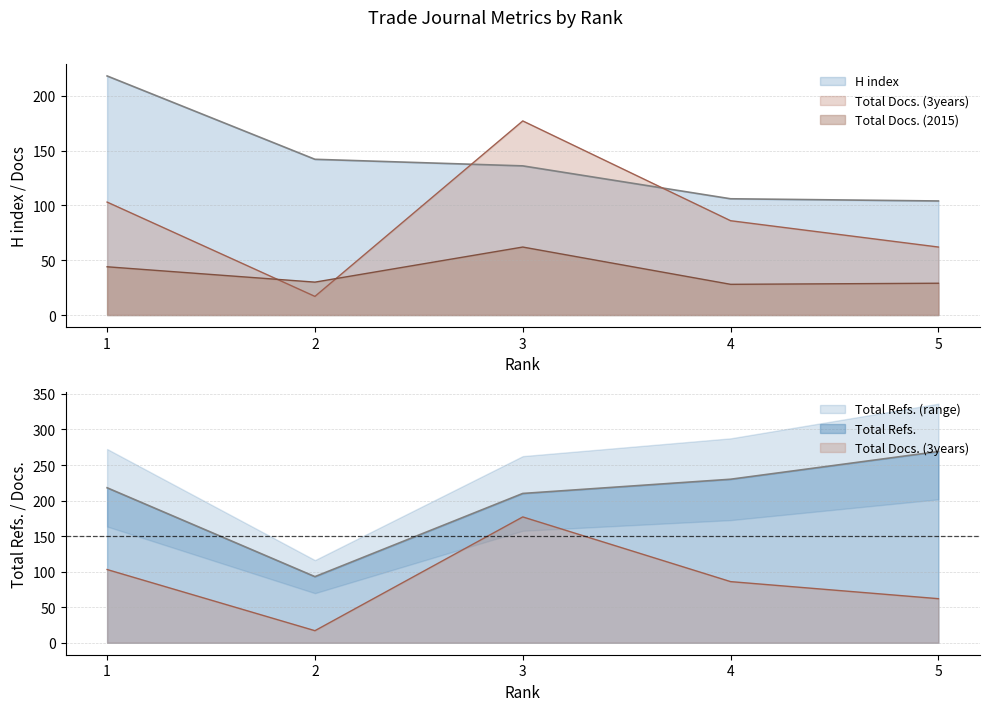

Is it true that Total Docs. (2015) equals 92 at 3?

False